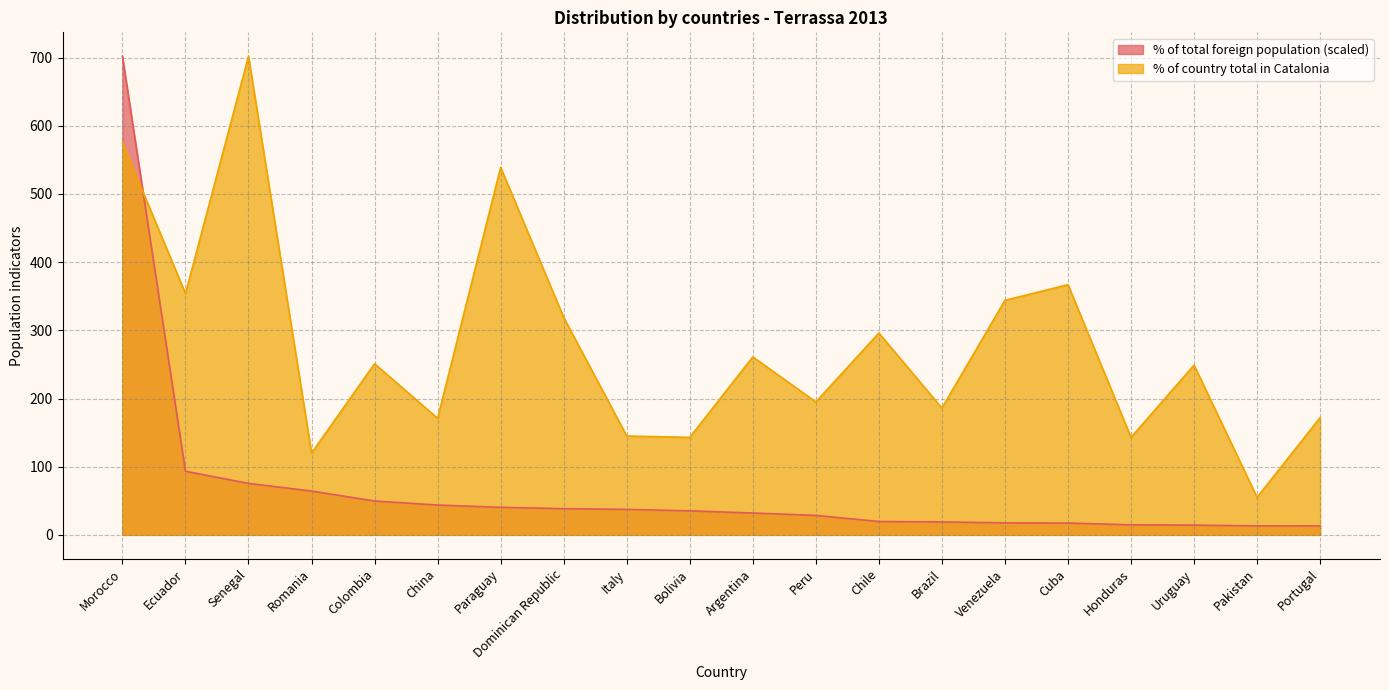

Rank the series by their maximum value, from highest to lowest.

% of country total in Catalonia, % of total foreign population